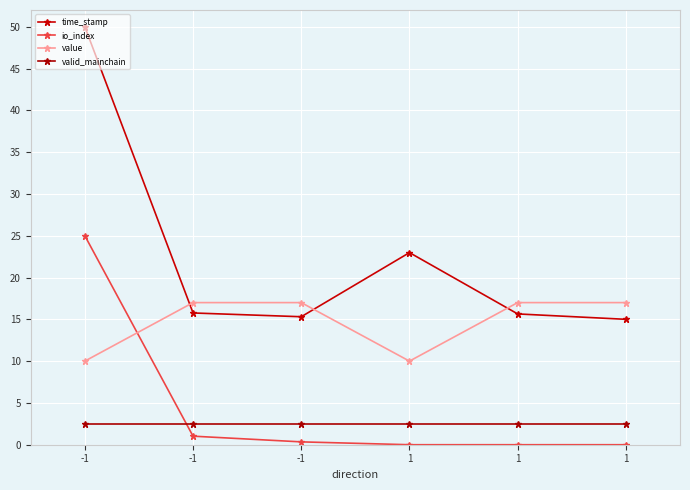

The value of io_index at 1 is 0.0. True or false?

True